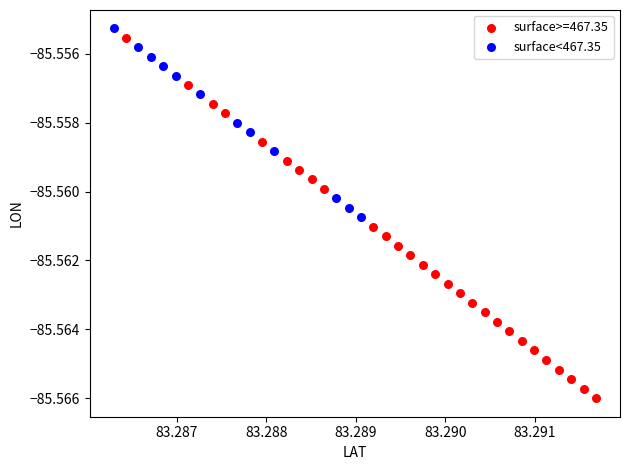

Which series contains the lowest Y value?

surface>=467.35